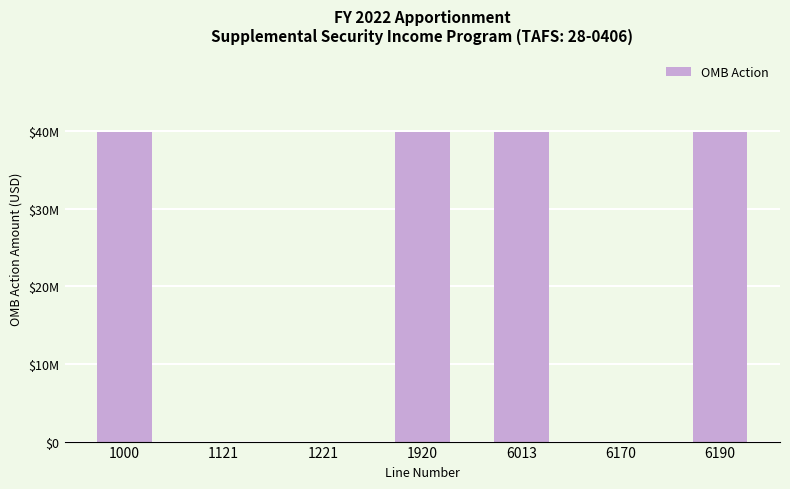

Reading left to right, transcribe all the data shown in this chart.

1000=39852000	1121=0	1221=0	1920=39852000	6013=39852000	6170=0	6190=39852000